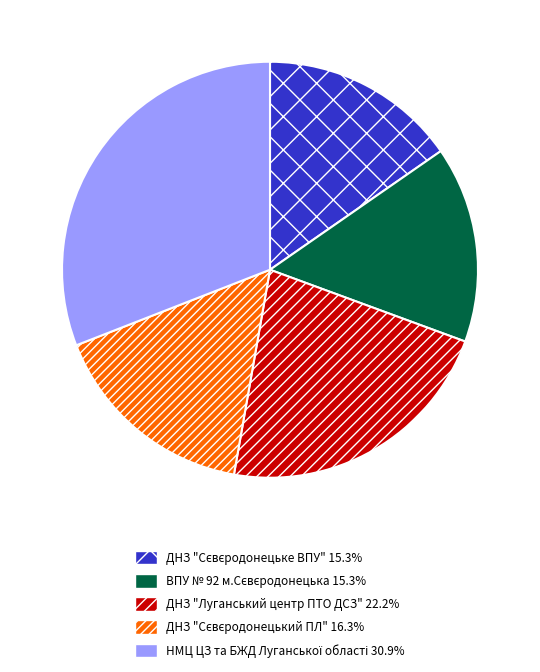

Is there a majority slice in this chart?

No